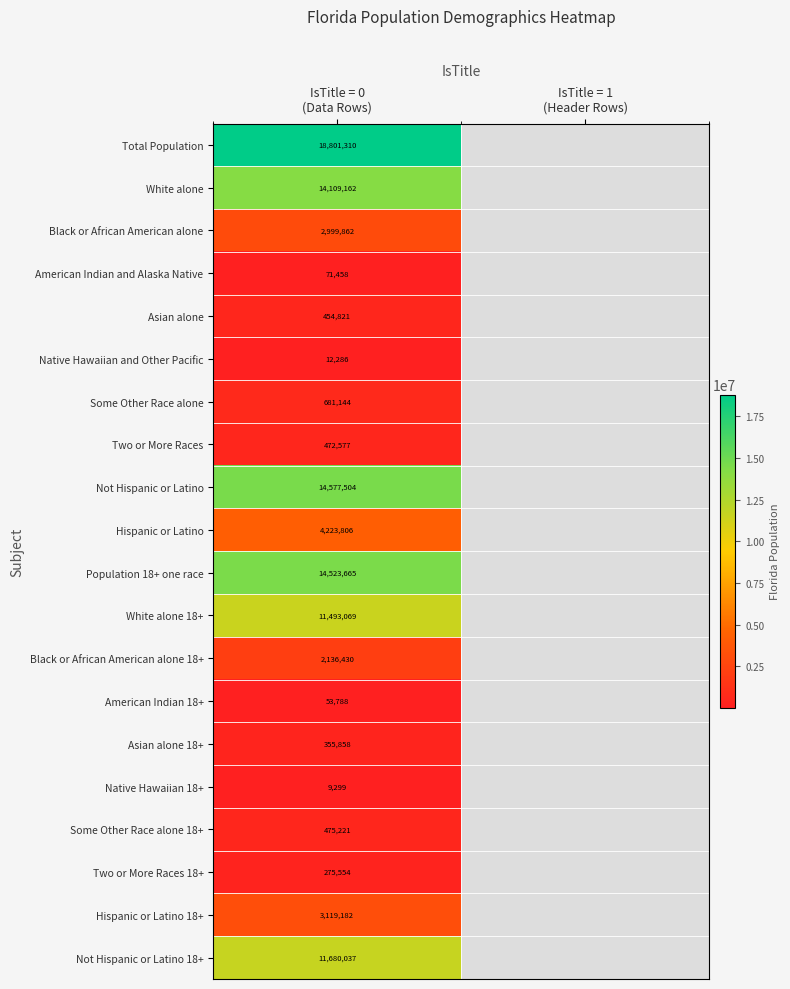

Rank the categories by Hispanic or Latino 18+ value from highest to lowest.

IsTitle = 0 (Data Rows), IsTitle = 1 (Header Rows)